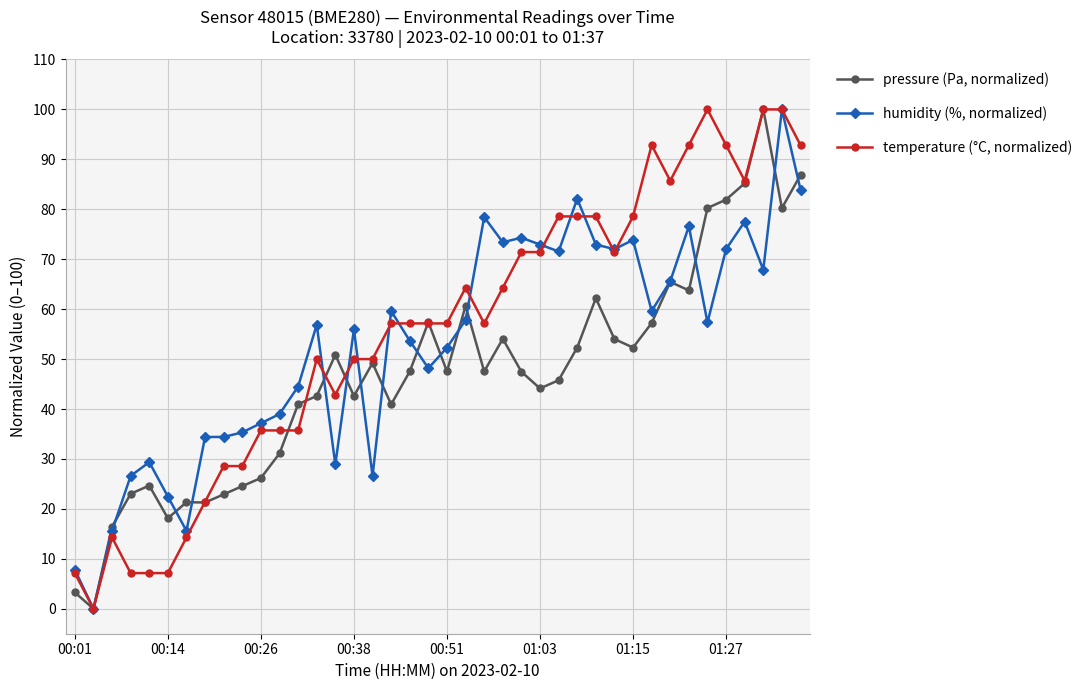

True or false: pressure (Pa, normalized) has more than 2 interior local peaks.

True